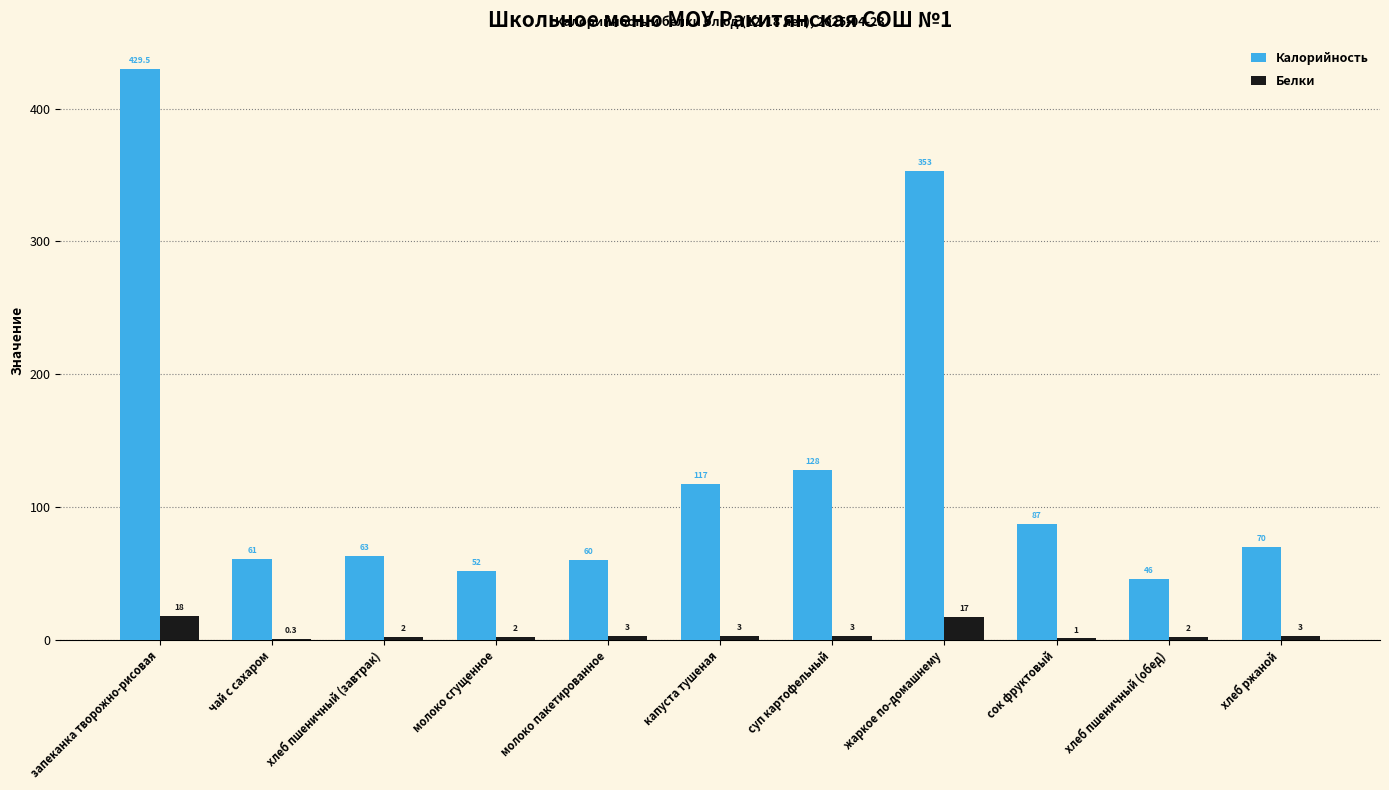

What is the highest value of the Белки series?

18.0